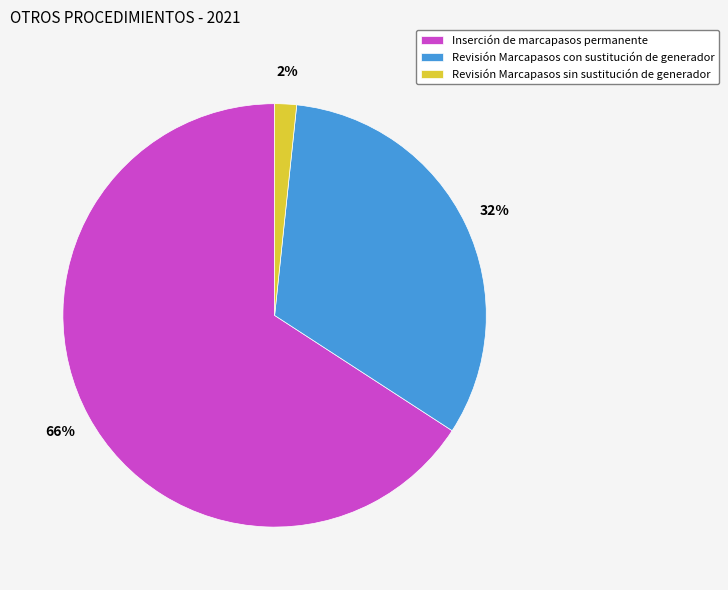

To the nearest percent, what is the average slice percentage?

33%